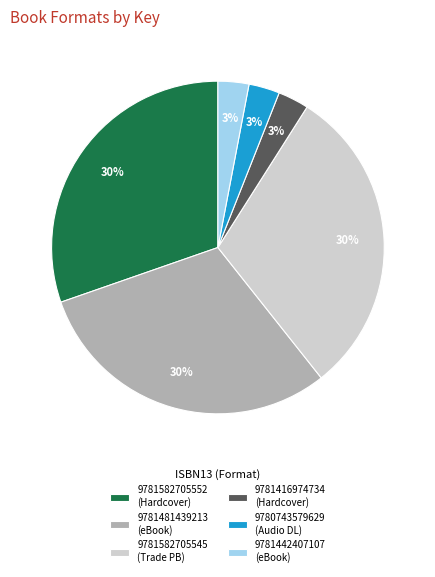

What is the ratio of the value at 9781481439213 (eBook) to the value at 9781582705552 (Hardcover)?

1.0